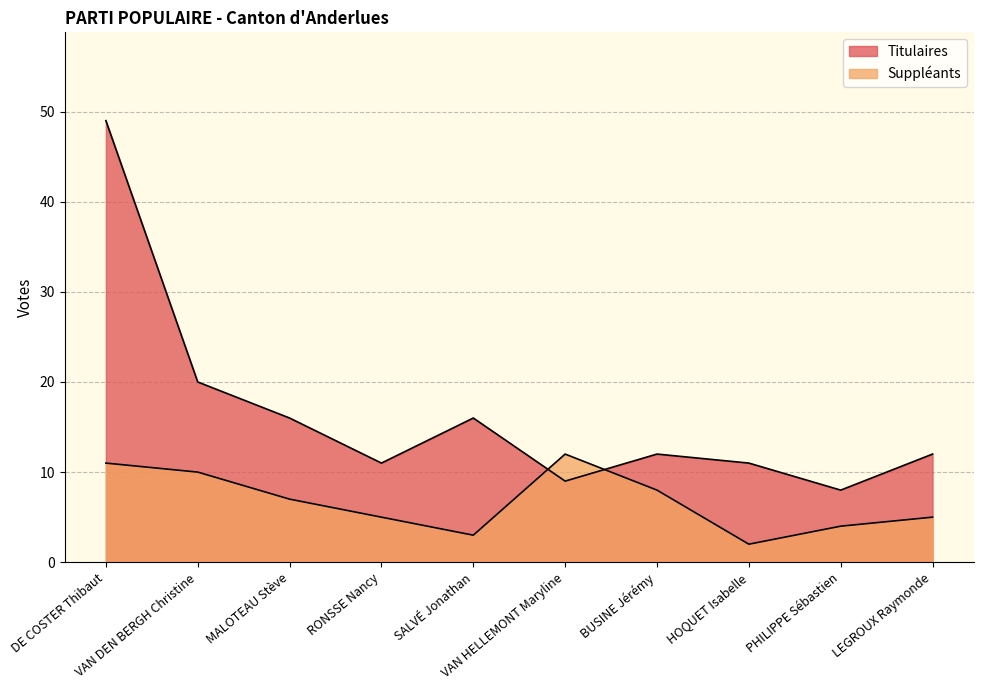

Does the chart display data point markers on the line(s)?

No